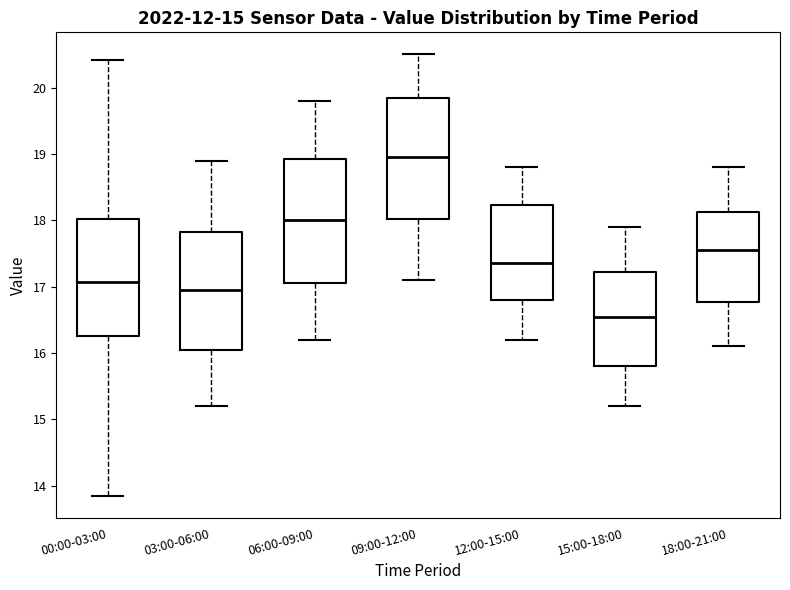

Which box's median line is the lowest?

15:00-18:00